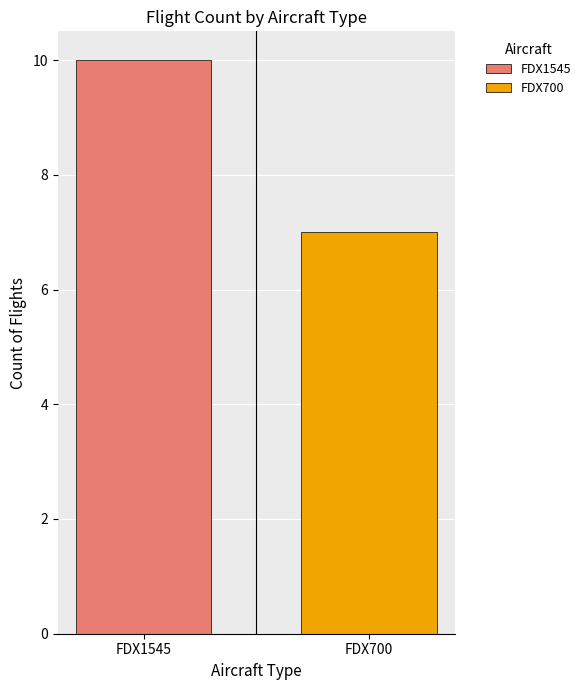

Which series has the largest total across all categories?

FDX1545